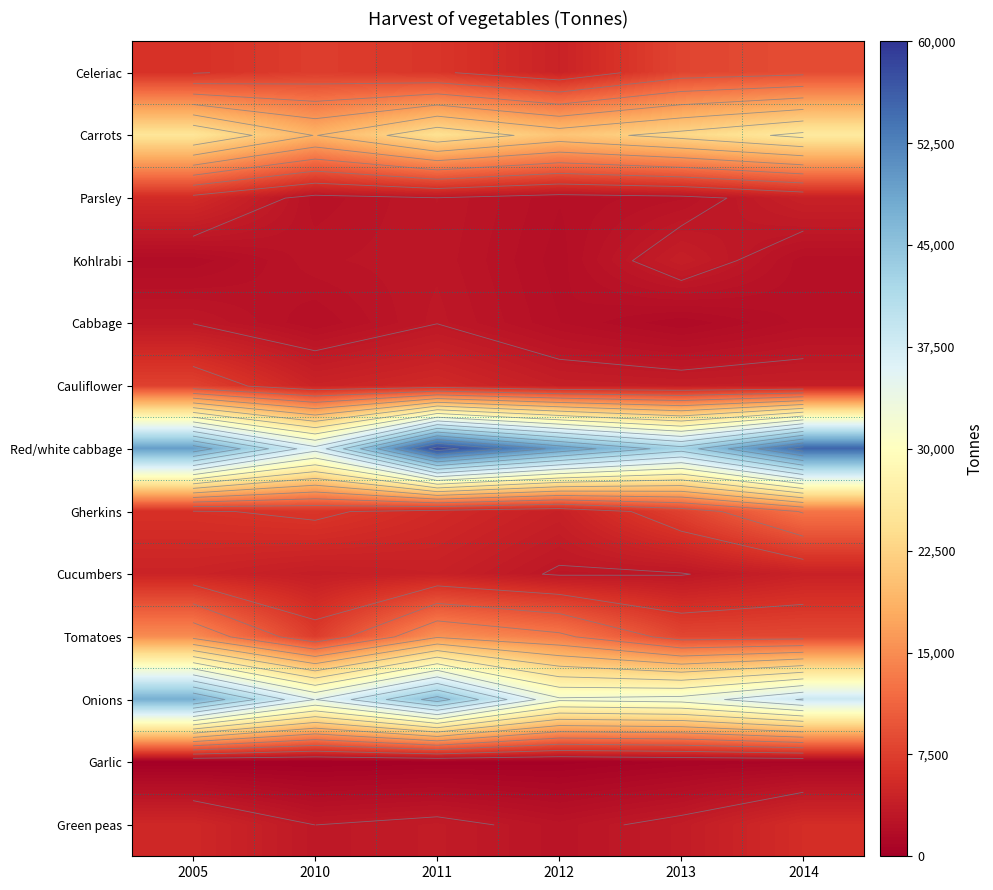

Which label corresponds to the largest value in the chart?

2011